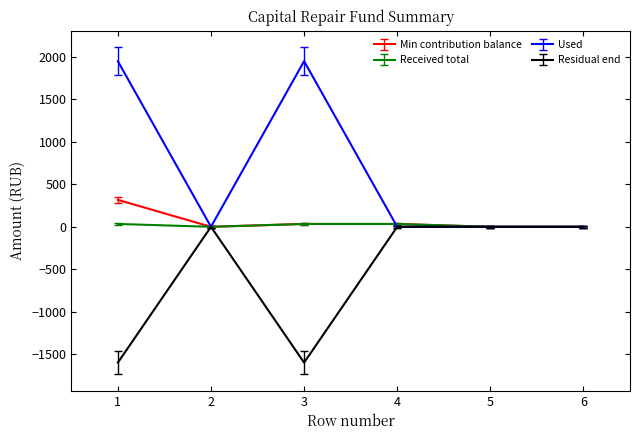

The Residual end series shows 0.0 at 5. True or false?

True